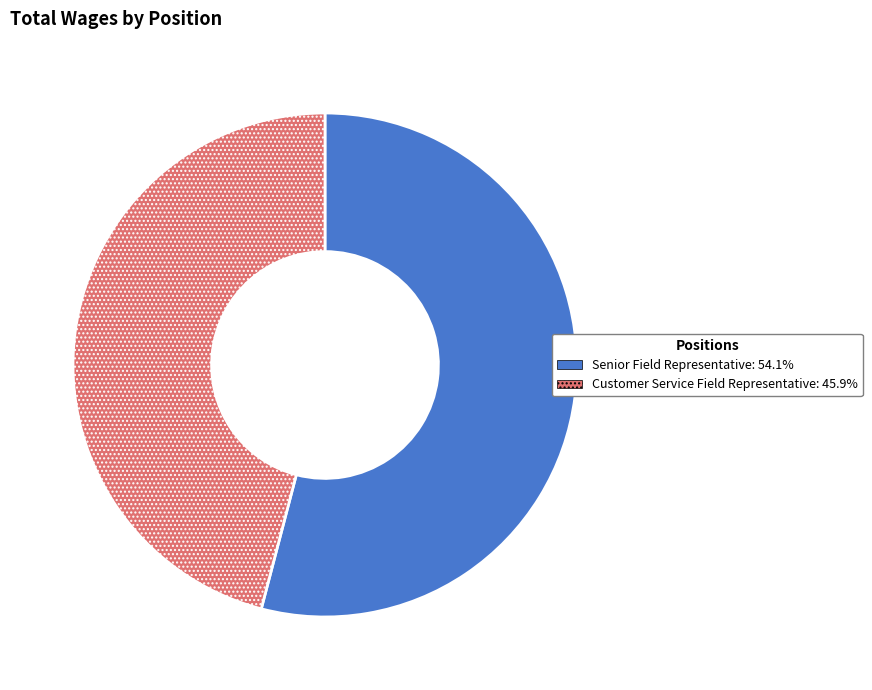

What is the largest slice in the pie chart?

Senior Field Representative